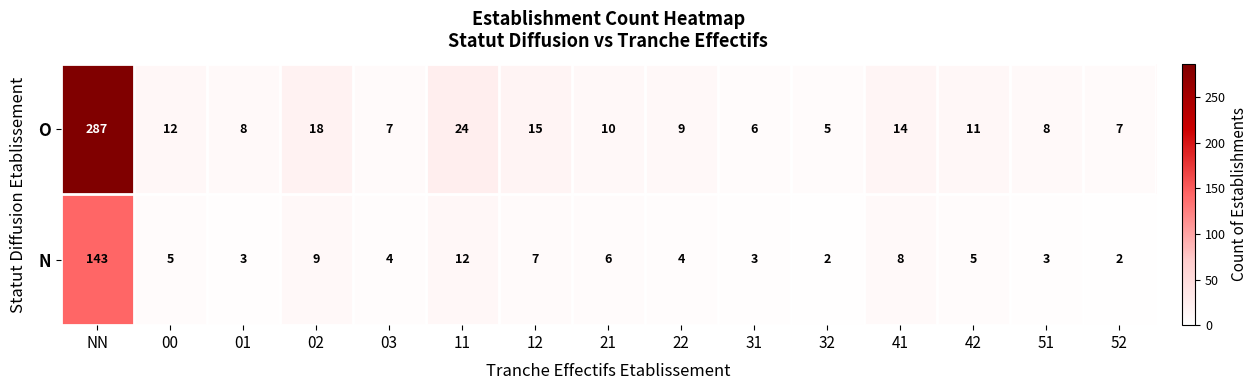

What is the greatest value displayed?

287